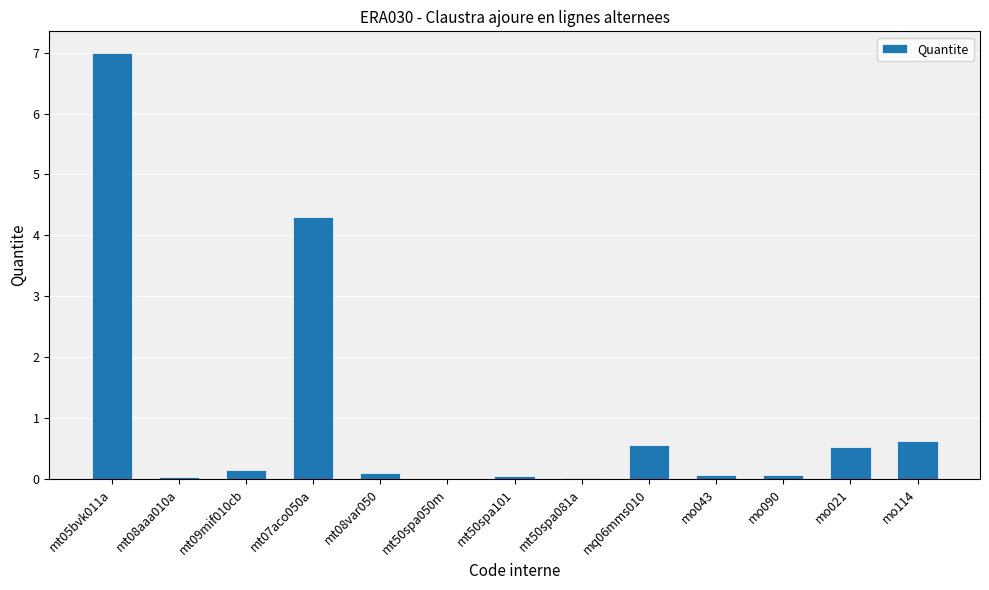

How many series are shown in this chart?

1